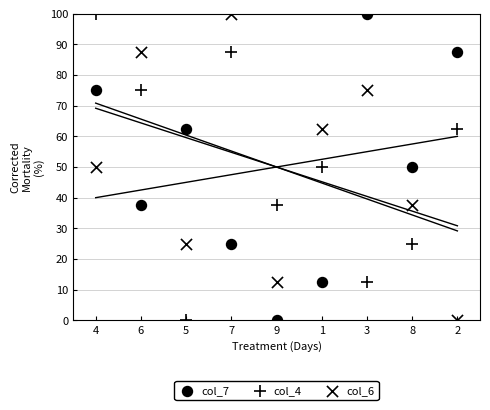

Which series contains the highest Y value?

col_7